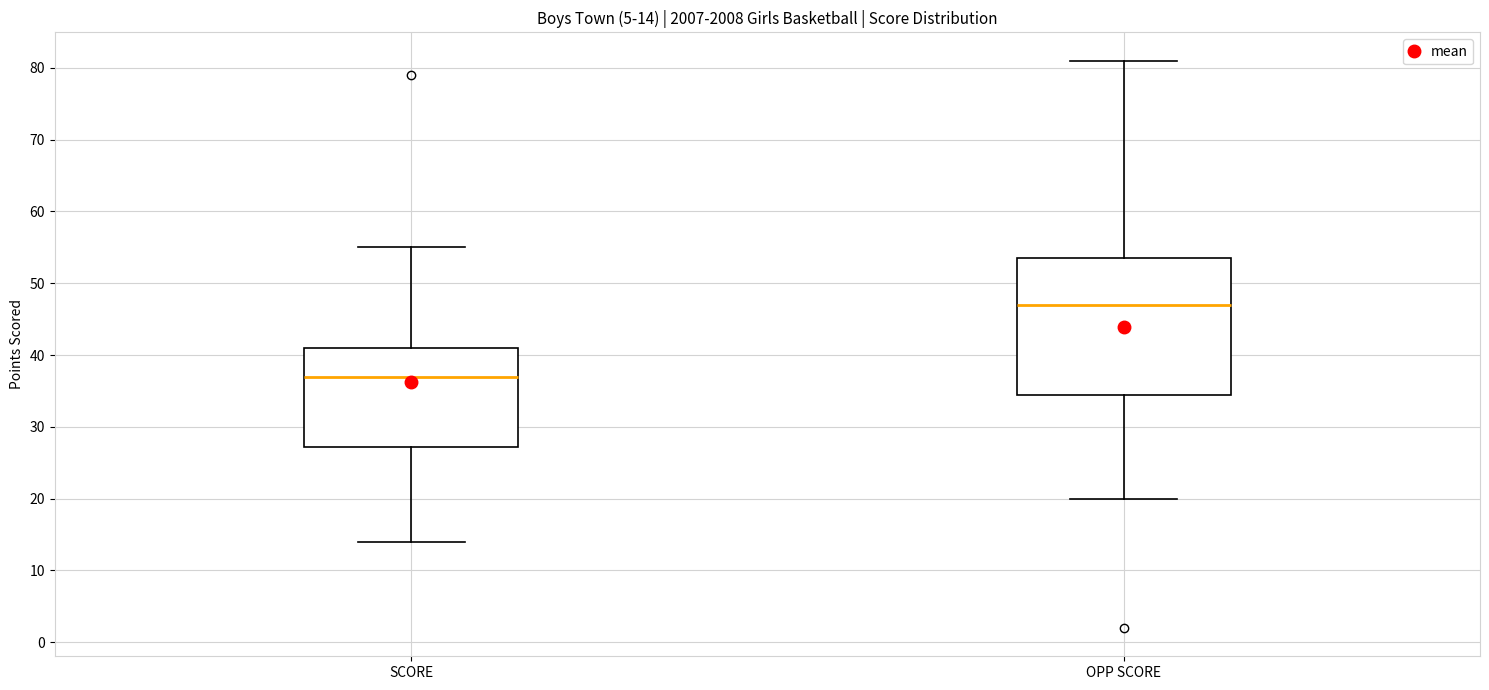

Comparing the boxes themselves (not the whiskers), which one is the tallest?

OPP SCORE